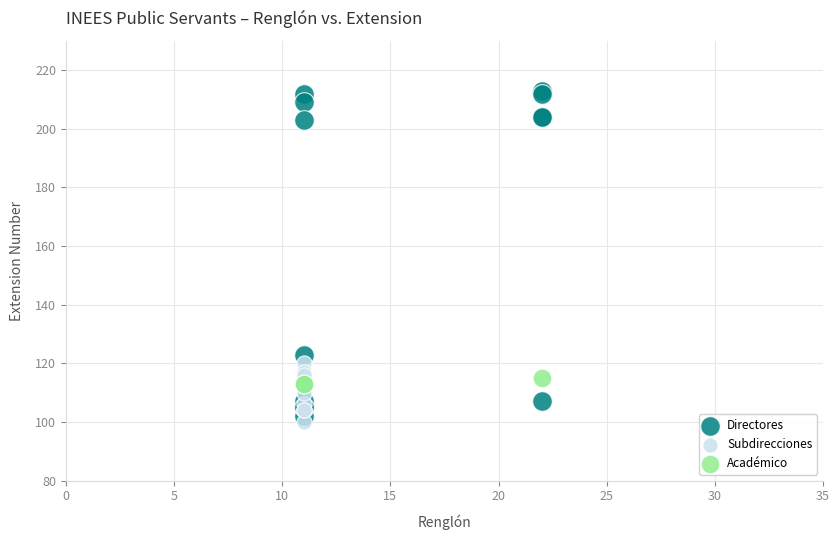

Which series has the largest Y range (max minus min)?

Directores